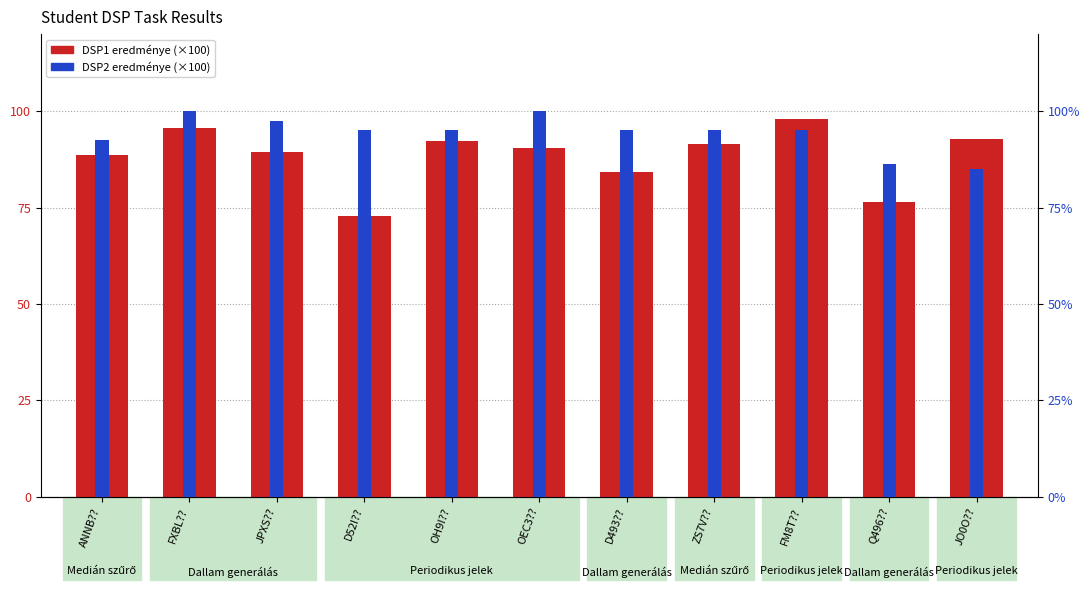

Which series has the widest spread of values?

DSP1 eredménye